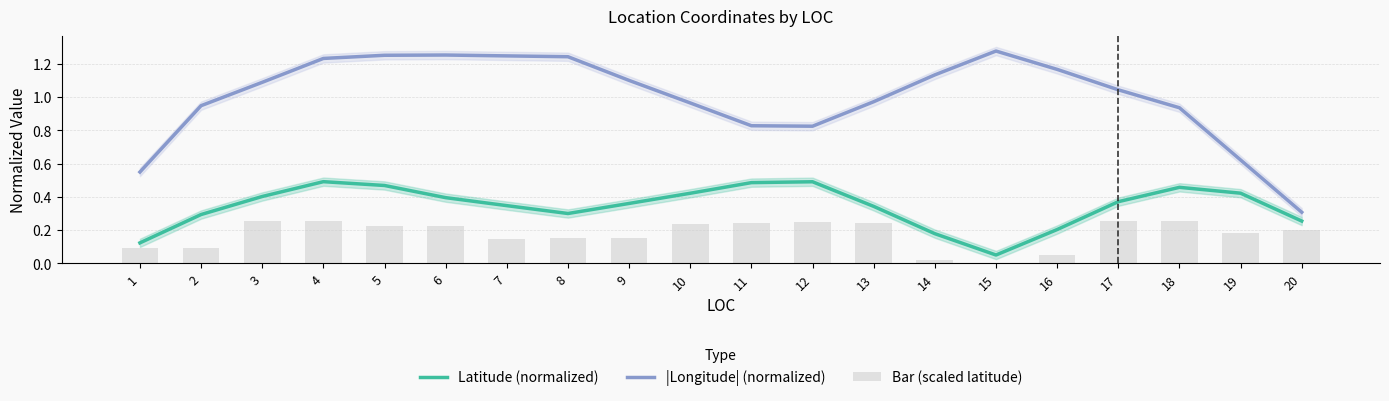

Is it true that Latitude (normalized) equals 0.2 at 11?

False